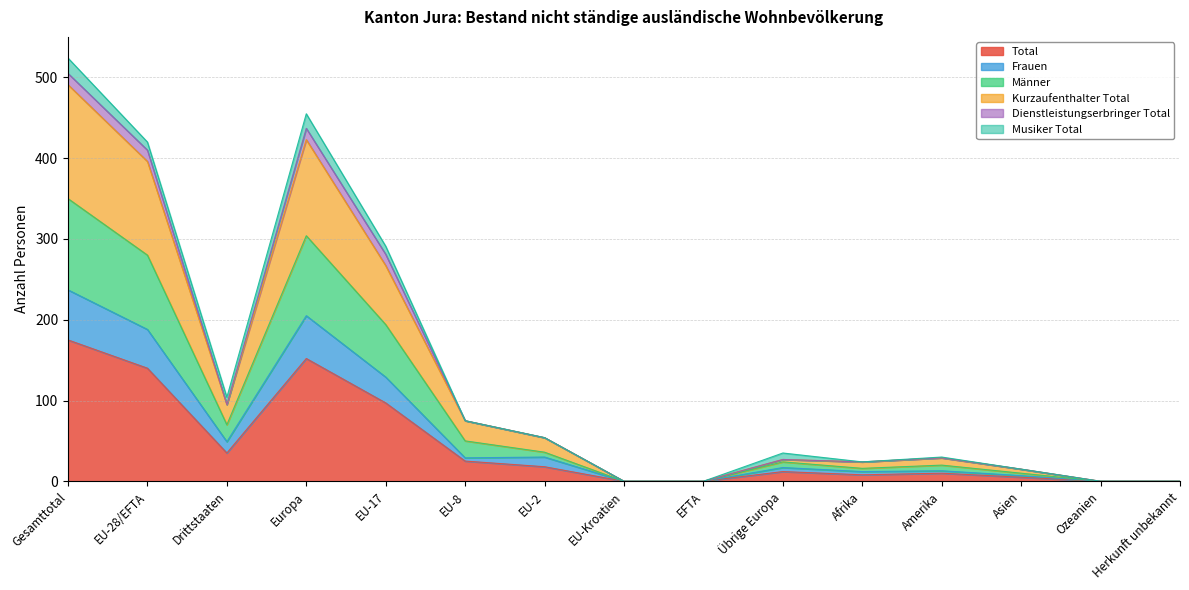

What is the maximum value for Total?

175